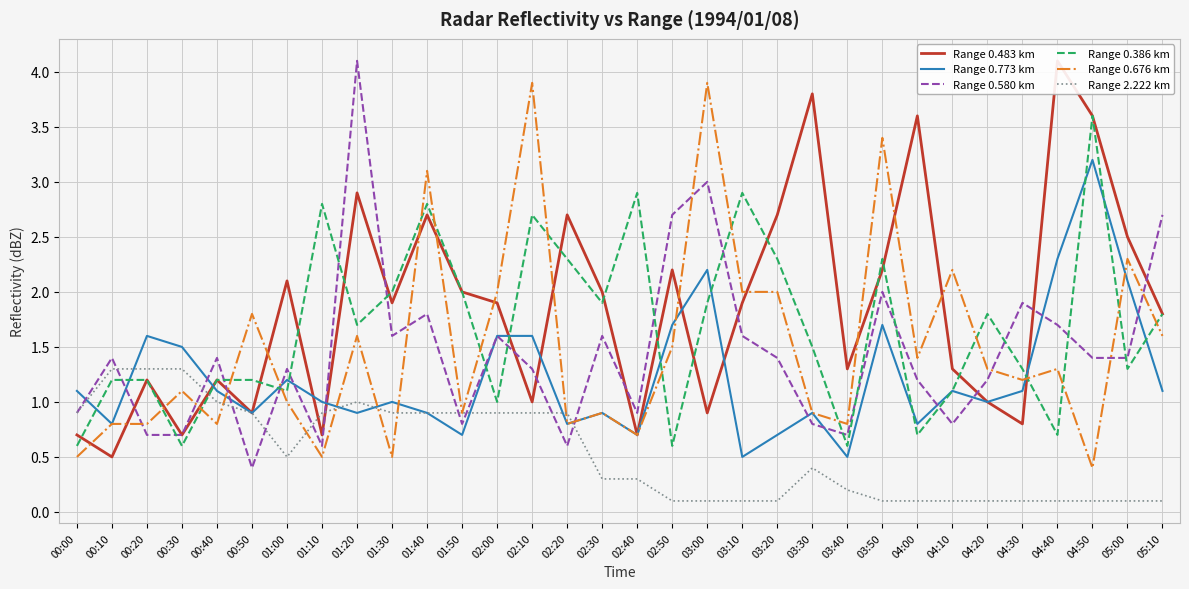

What is the average value of the Range 0.580 km series?

1.4